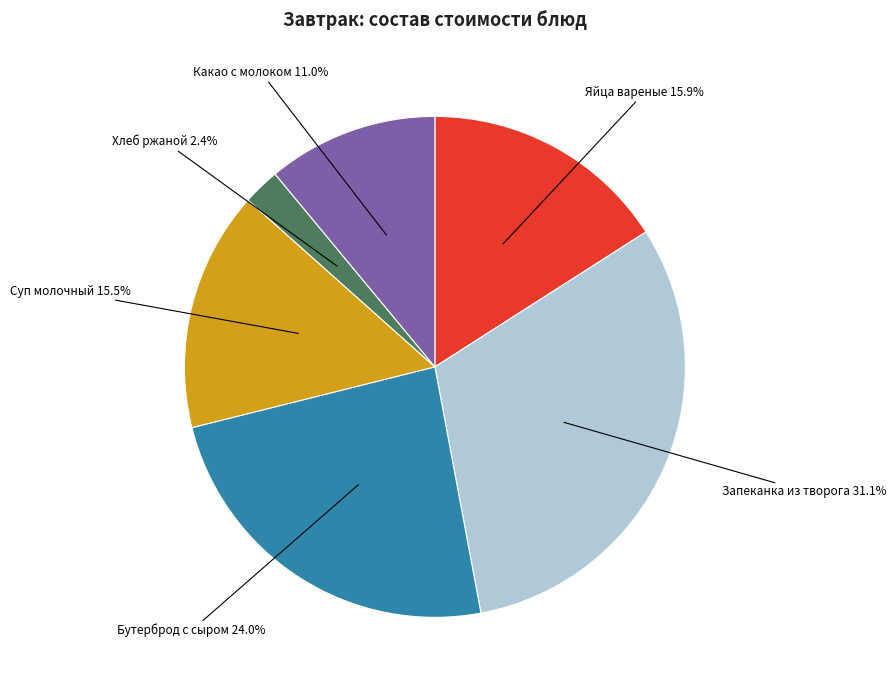

To the nearest percent, what is the average slice percentage?

17%